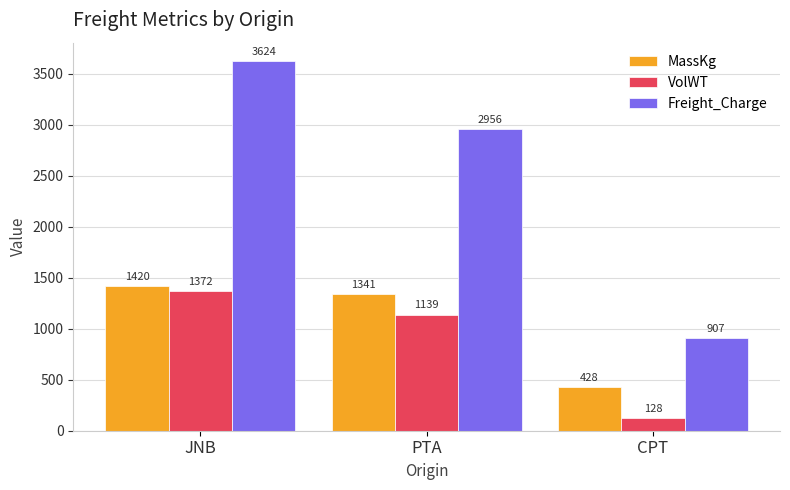

Which series has the largest range (max minus min)?

Freight_Charge